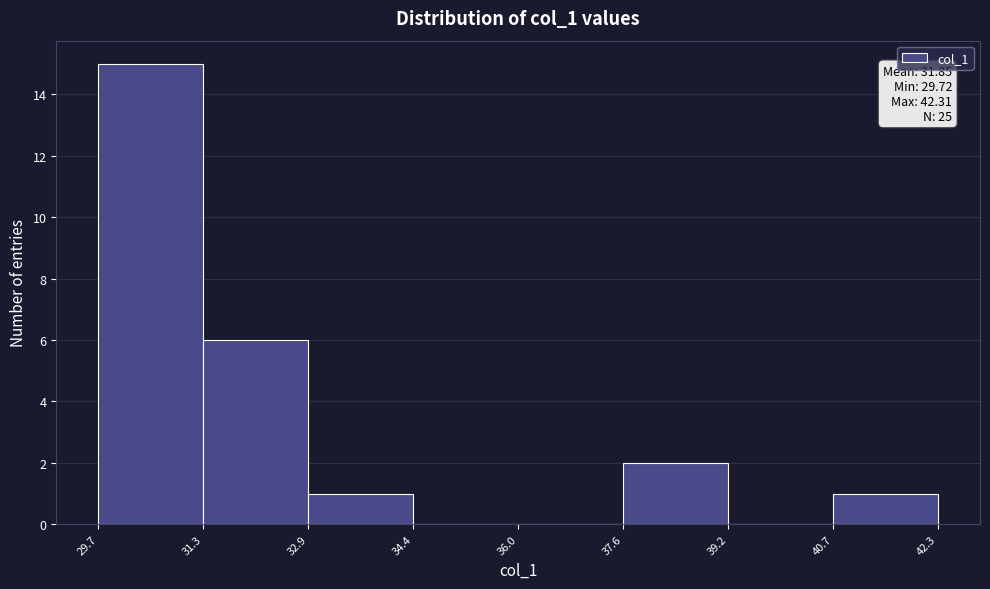

Which range on the x-axis has the tallest bar?

29.7 to 31.3